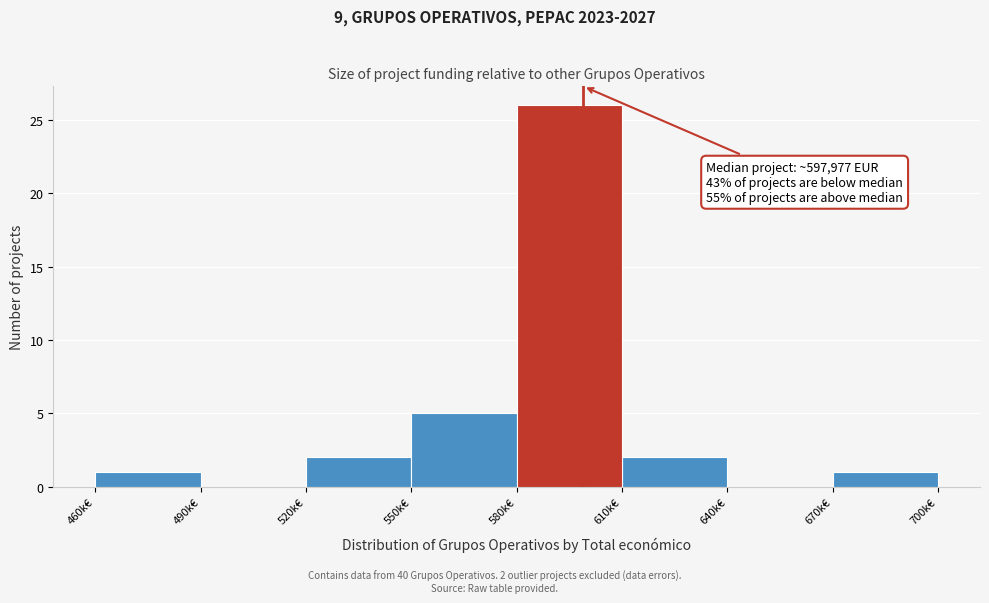

Reading left to right, what are all the values shown in this chart?

460k€=1	490k€=0	520k€=2	550k€=5	580k€=26	610k€=2	640k€=0	670k€=1